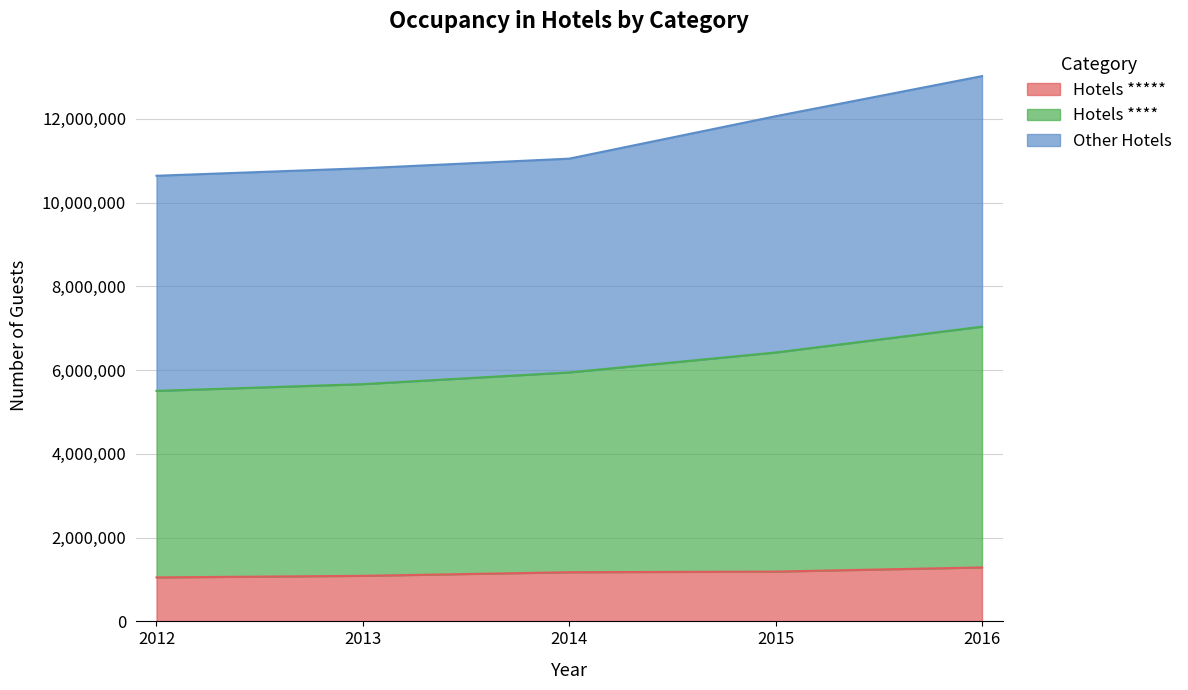

True or false: Hotels ***** and Other Hotels cross at least once.

False